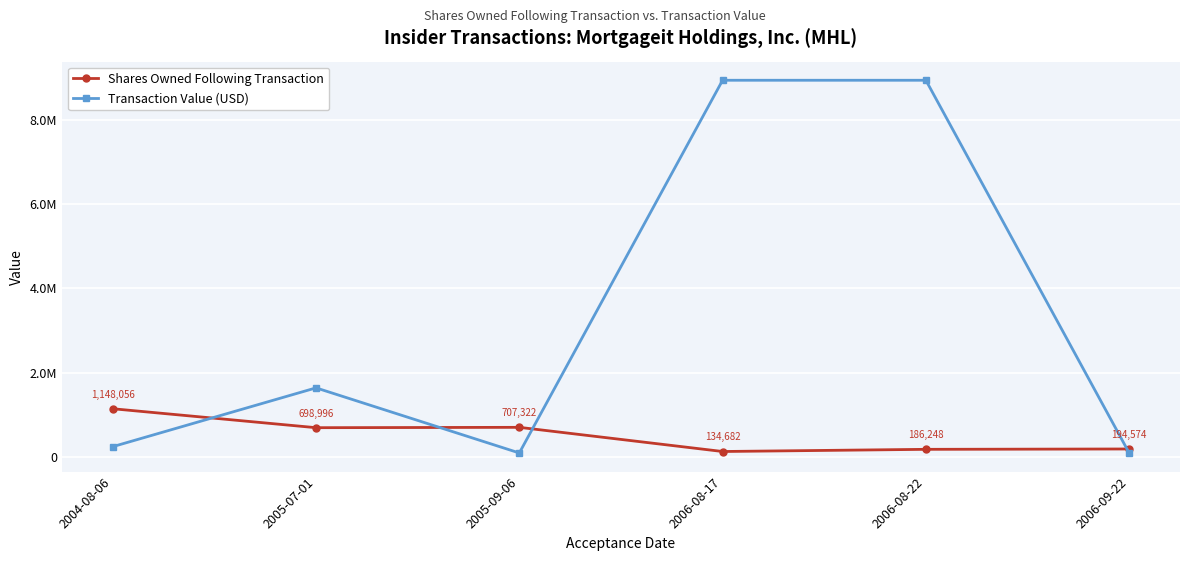

Where does the Shares Owned Following Transaction series first go above 698996?

2004-08-06